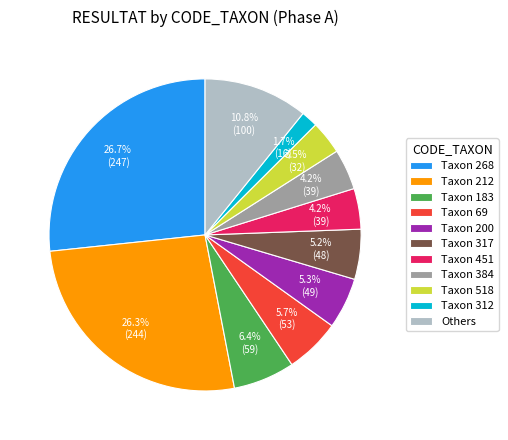

Which slice is the smallest?

Taxon 312